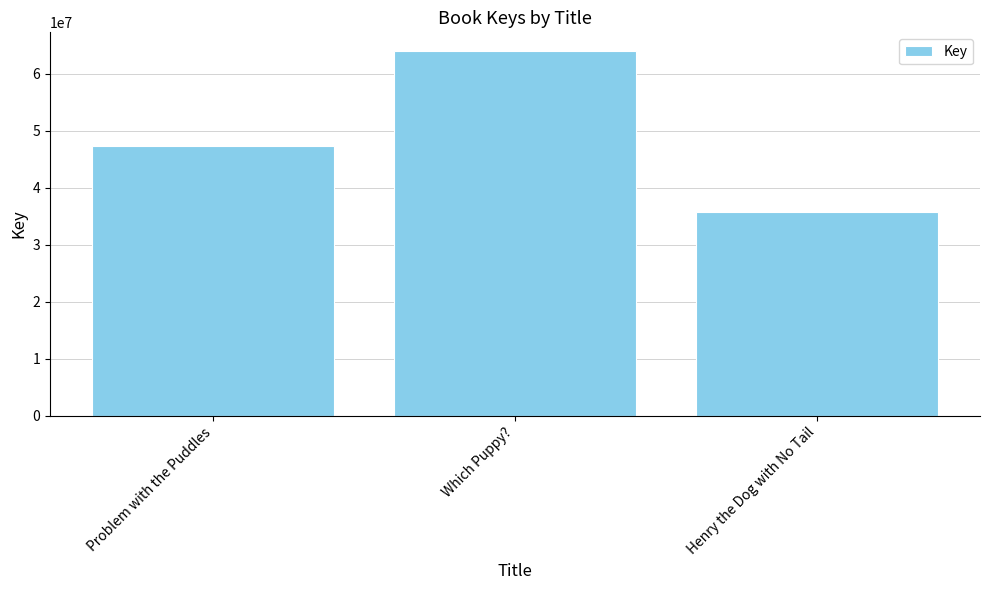

What is the average value?

49051775